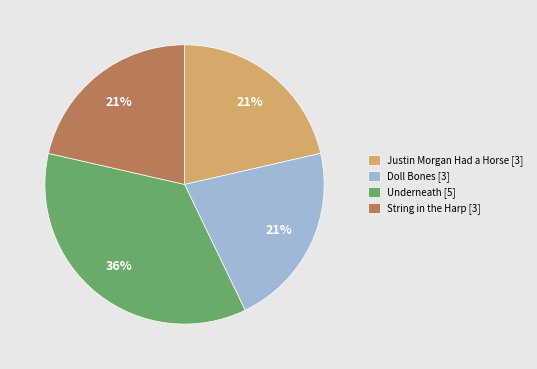

To the nearest percent, what is the average slice percentage?

25%